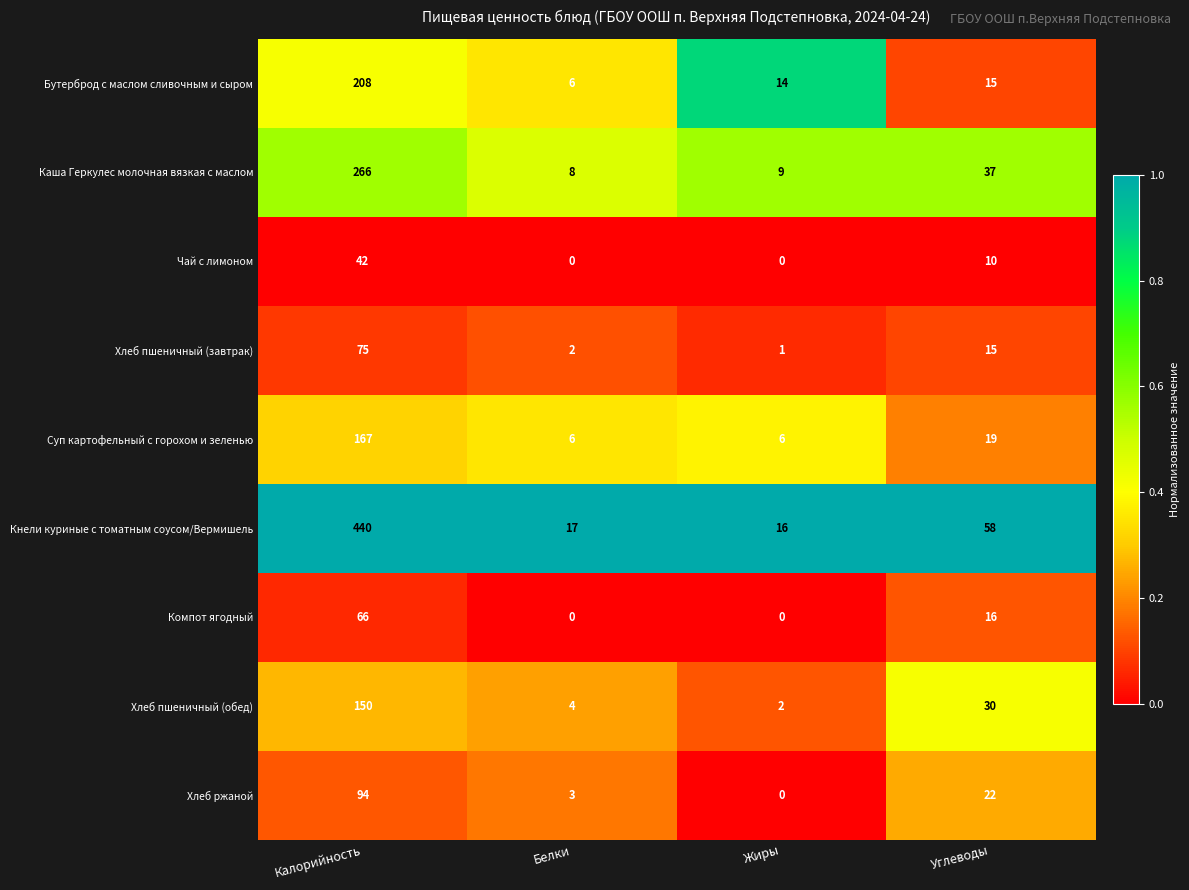

At which label does Хлеб пшеничный (обед) reach its peak?

Калорийность